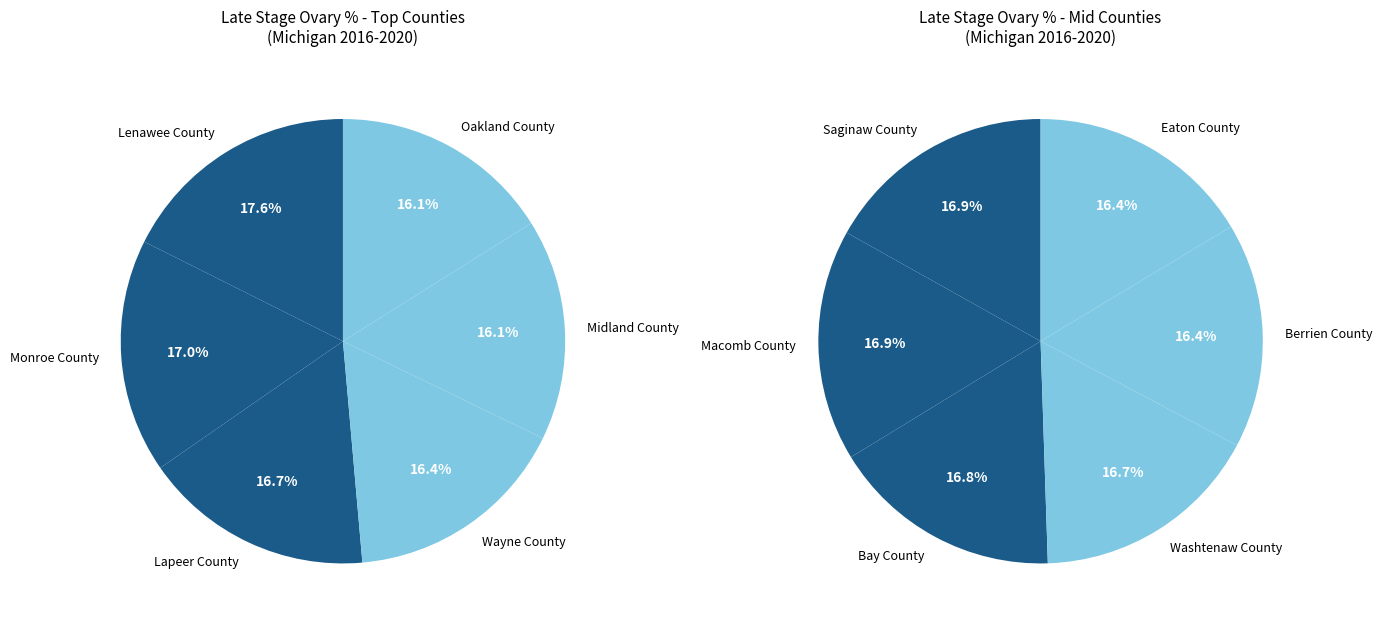

Which category has the biggest portion of the pie?

Lenawee County